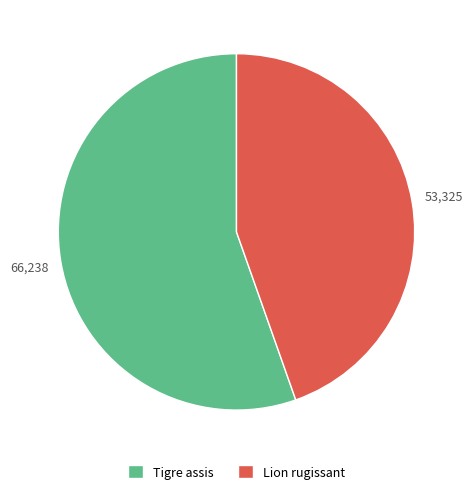

Which slice is the largest?

Tigre assis